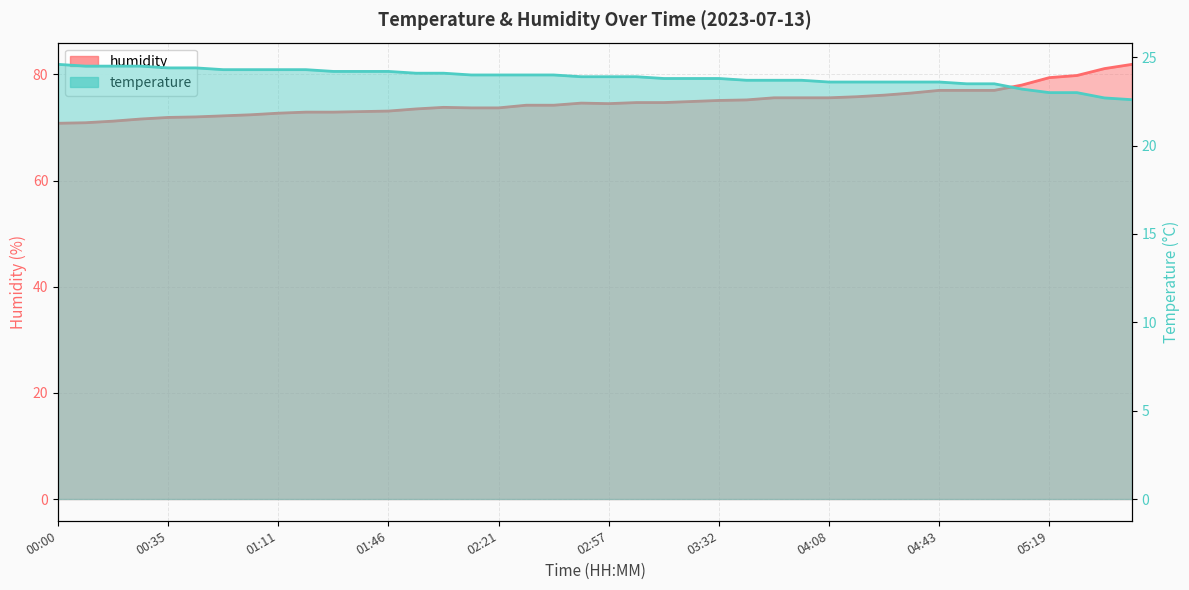

What is the difference between the second highest and second lowest values in the temperature series?

1.8